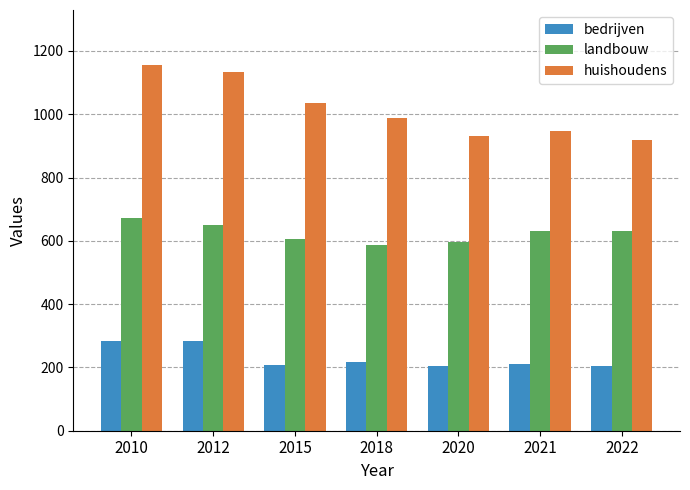

List the series in order of their overall mean, lowest first.

bedrijven, landbouw, huishoudens